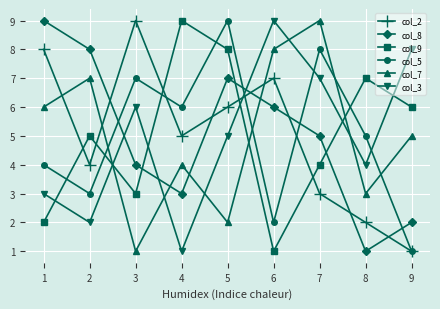

Where is the first local maximum for col_9?

2